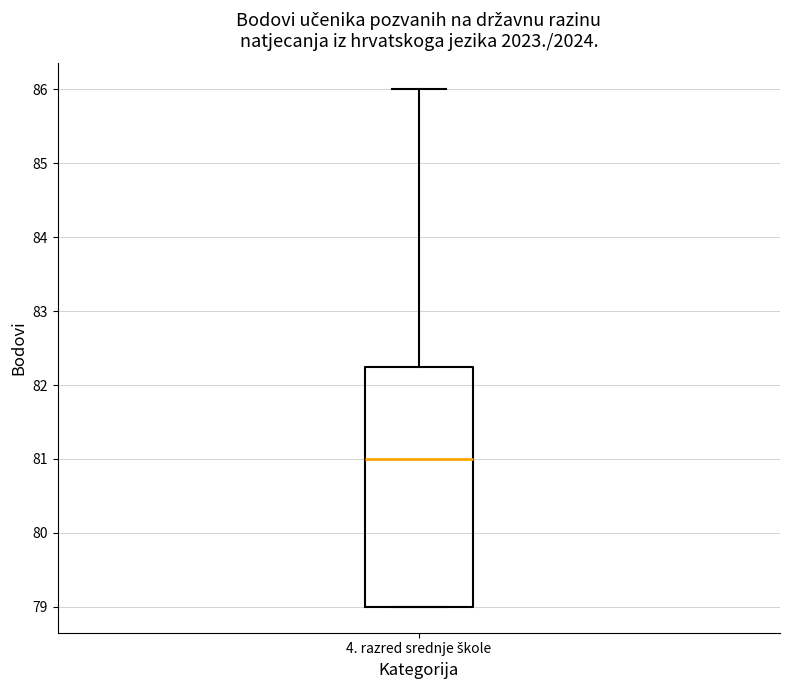

Transcribe this box plot: give where the median line is, the range the box spans, and where the two whiskers end, as read against the y-axis. The values are not printed on the chart, so give them approximately, as read against the axis.

median 81.0, box 79.0 to 82.3, whiskers 79.0 to 86.0